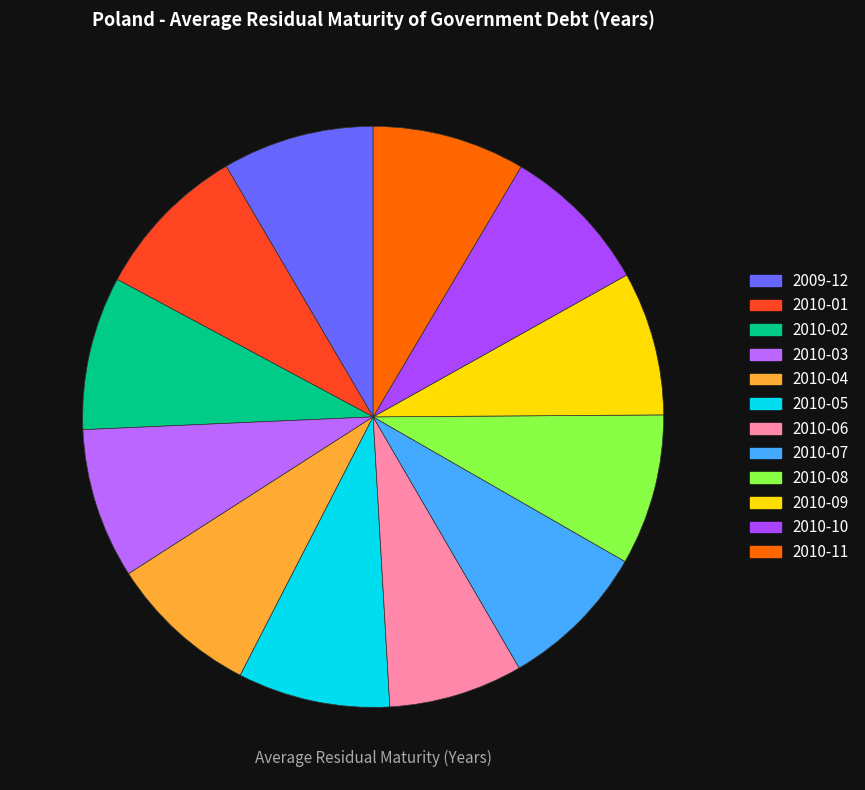

To the nearest percent, what portion does 2009-12 represent?

8%